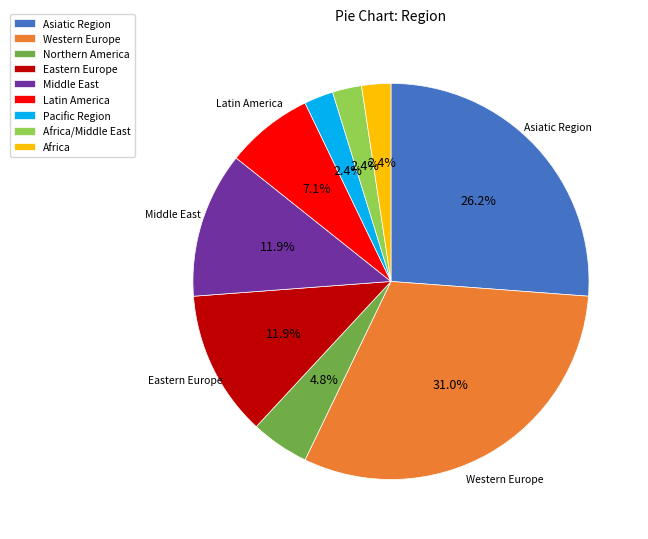

Which category has the biggest portion of the pie?

Western Europe